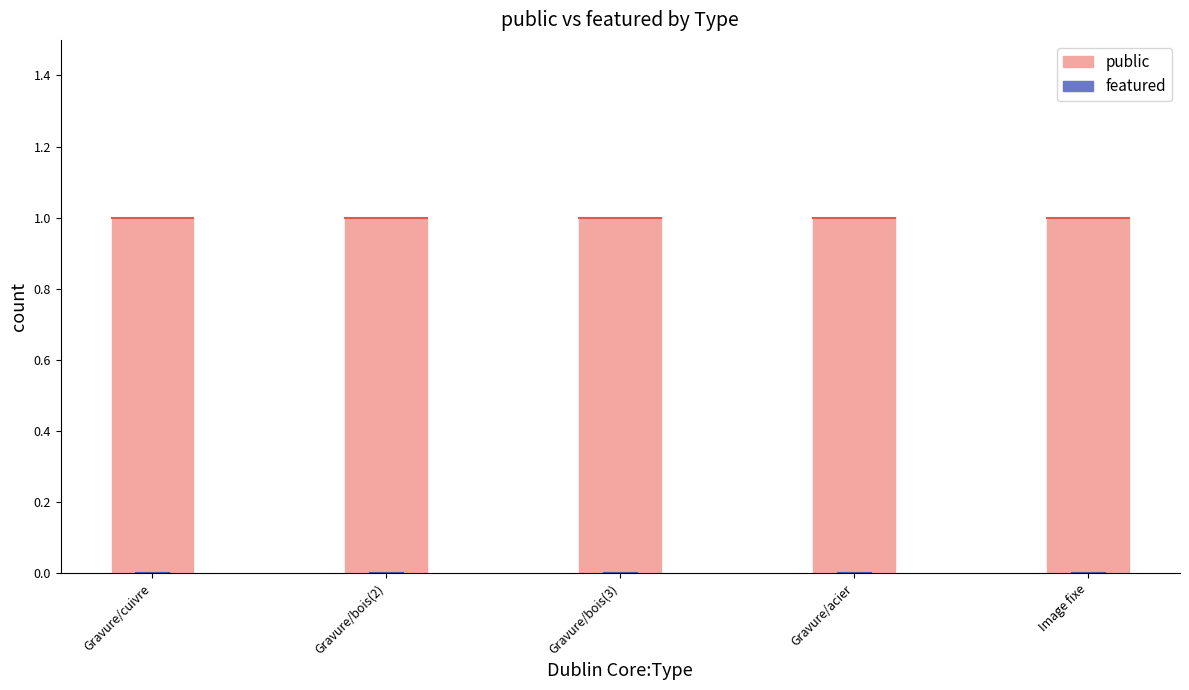

List the series in order of their peak value, lowest first.

featured, public